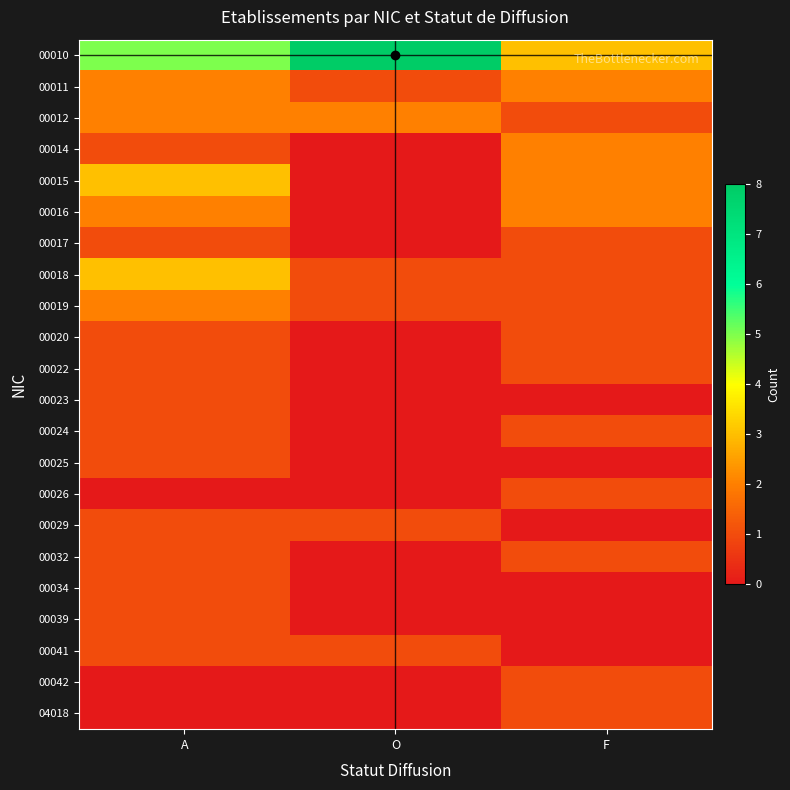

Which label corresponds to the largest value in the chart?

O